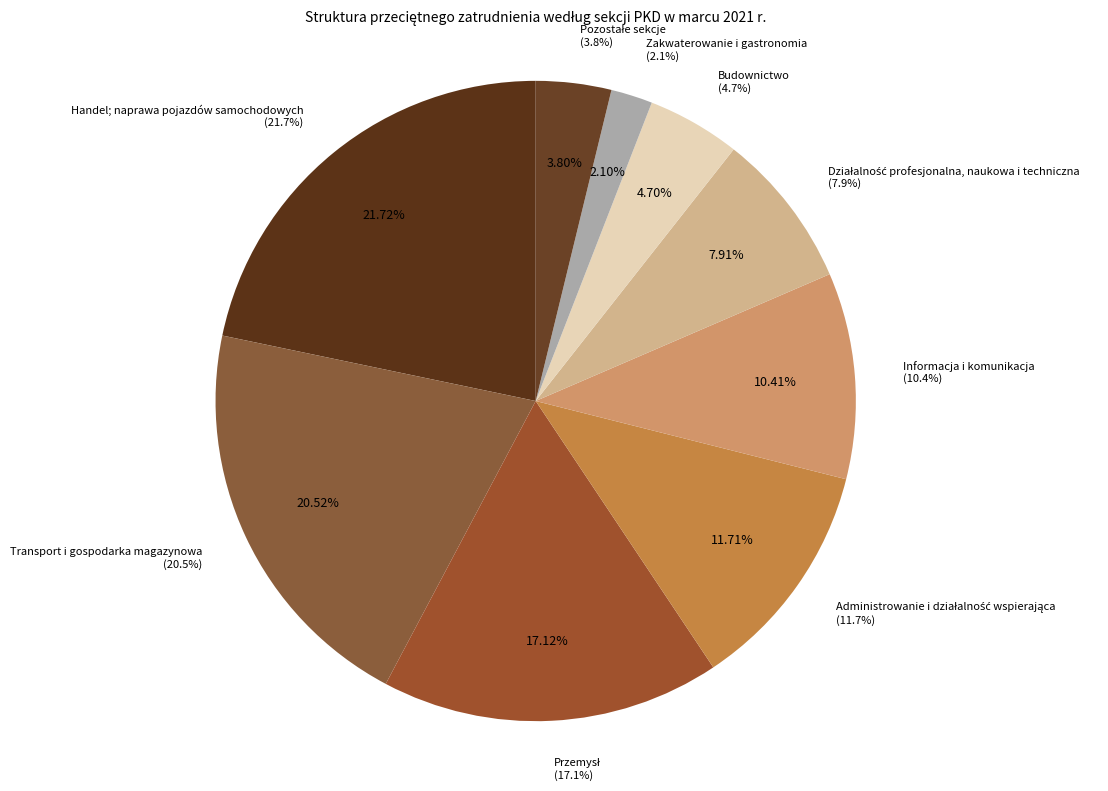

To the nearest percent, what is the combined percentage of Pozostałe sekcje and Informacja i komunikacja?

14%